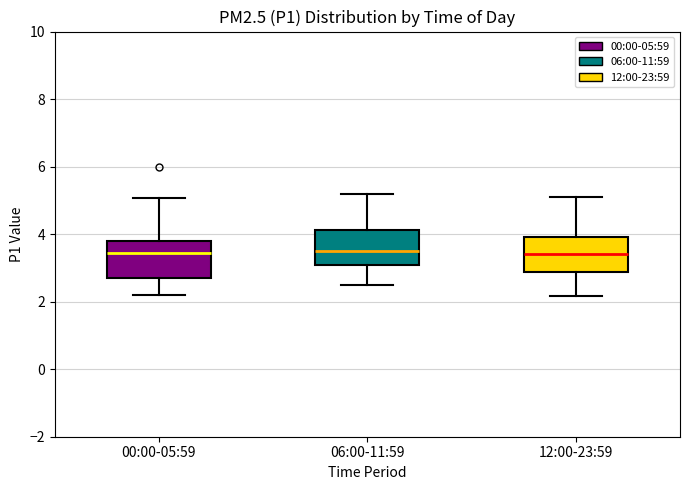

Reading left to right, read every box against the y-axis: the position of its median line, the range the box covers, and the ends of its whiskers. The values are not printed on the chart, so give them approximately, as read against the axis.

00:00-05:59: median 3.4, box 2.6 to 3.8, whiskers 2.2 to 5.0
06:00-11:59: median 3.6, box 3.0 to 4.2, whiskers 2.6 to 5.2
12:00-23:59: median 3.4, box 2.8 to 4.0, whiskers 2.2 to 5.2